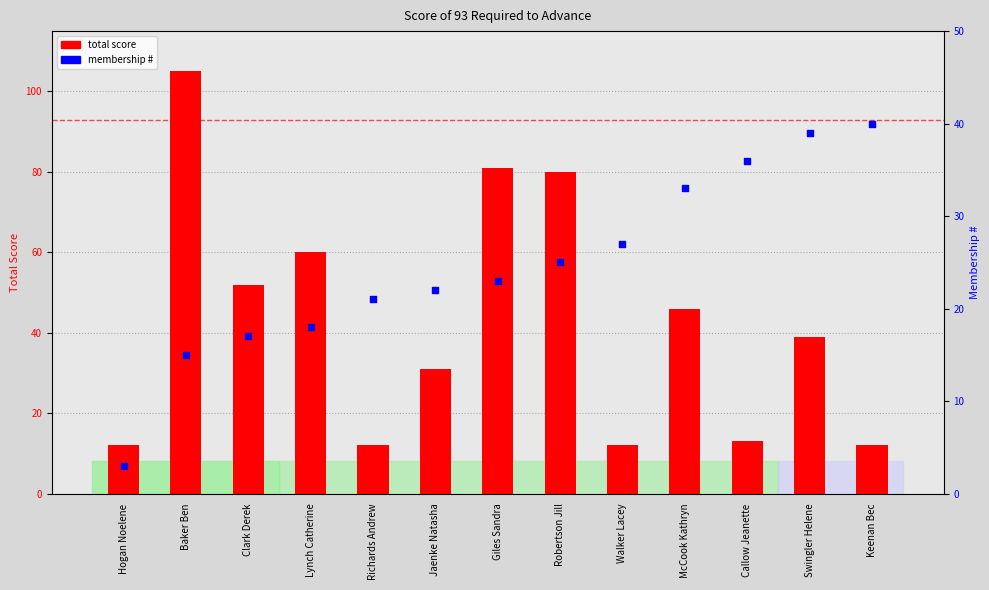

What are all the series names shown in the legend?

total score, membership #